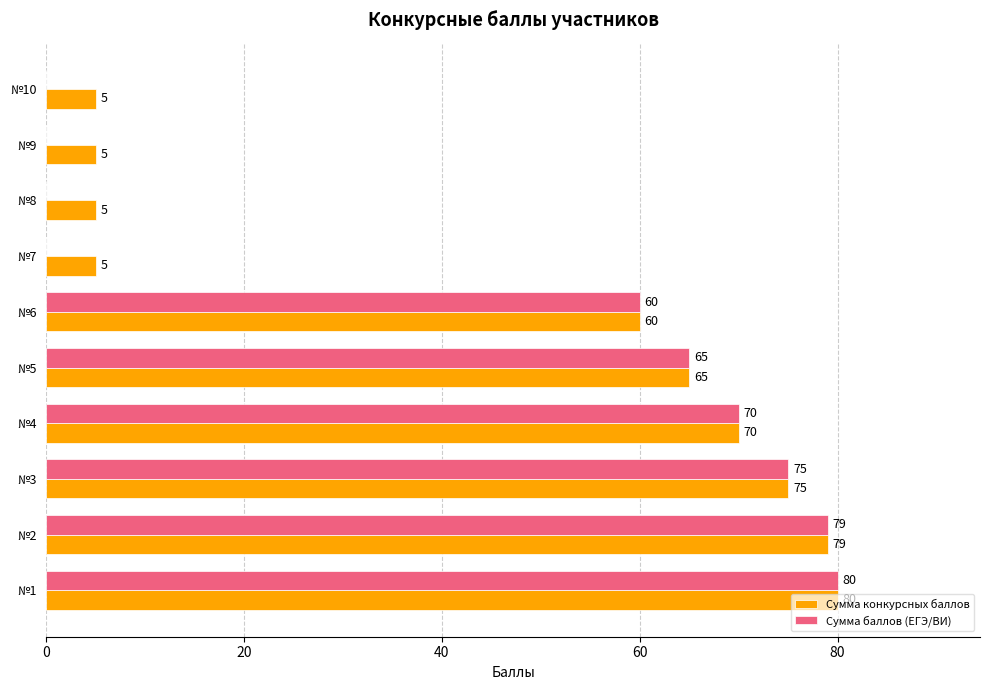

What is the total value across all series at №3?

150